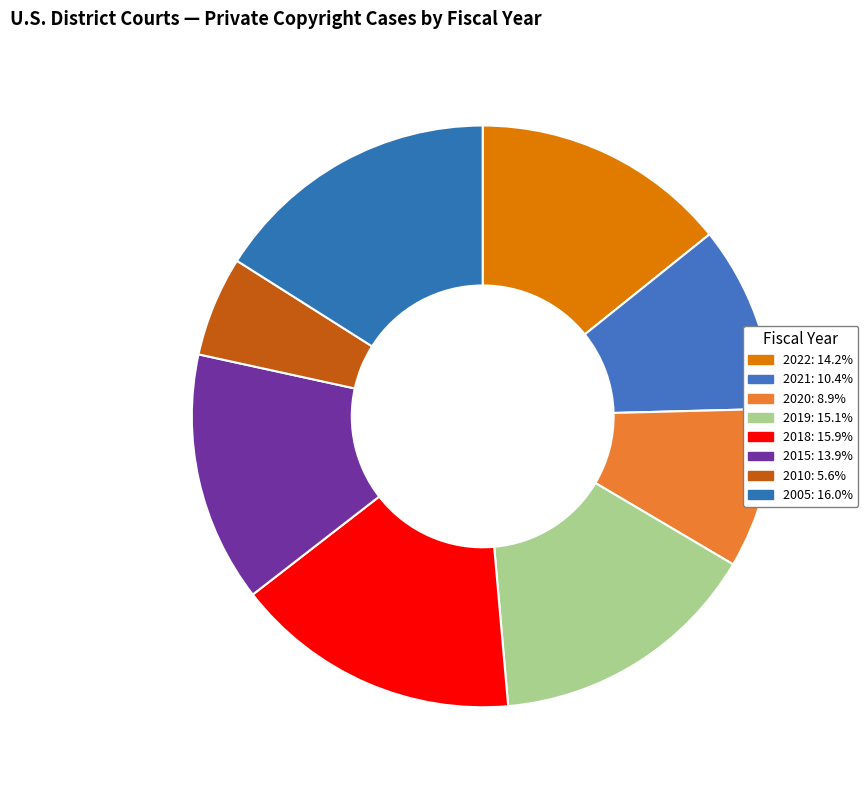

To the nearest percent, what percentage of the pie is 2020?

9%